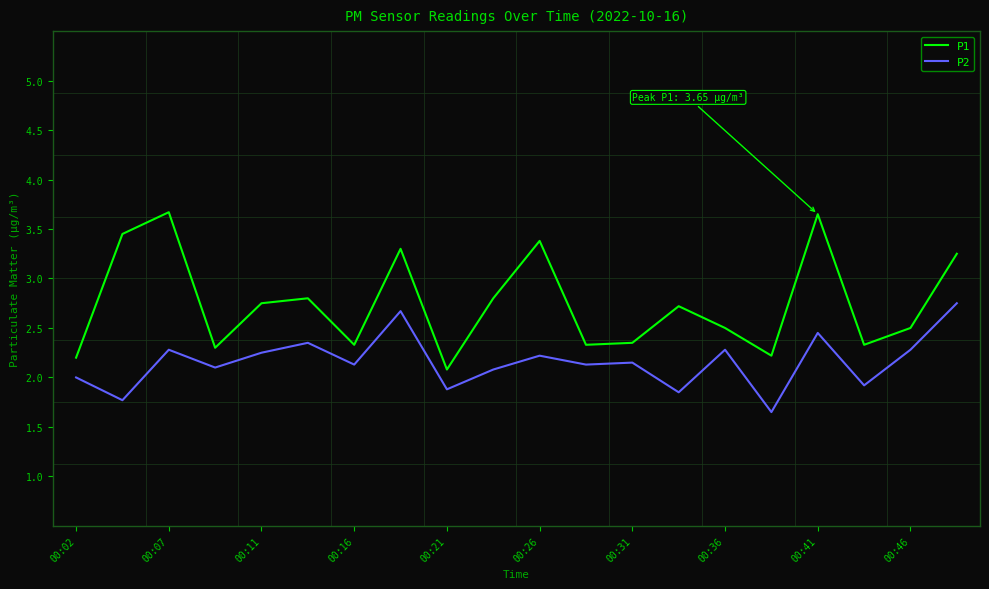

What are all the series names shown in the legend?

P1, P2